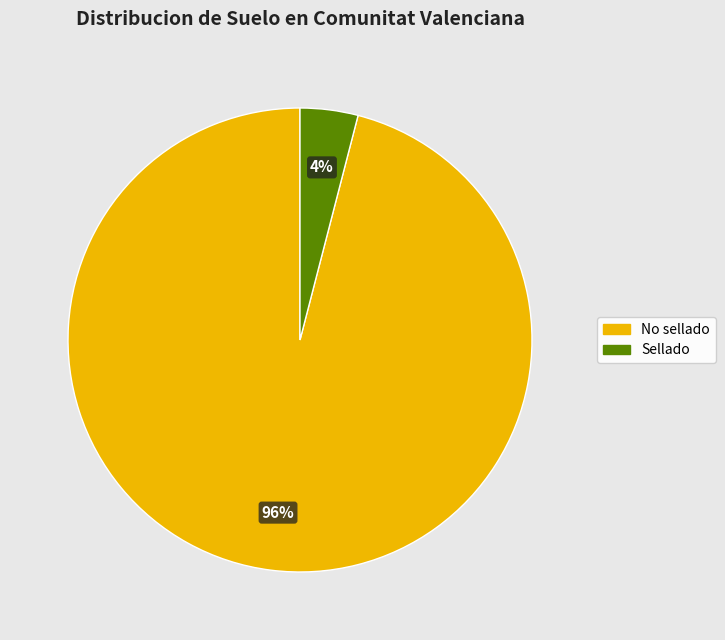

To the nearest percent, what is the difference between the No sellado and Sellado slice percentages?

92%